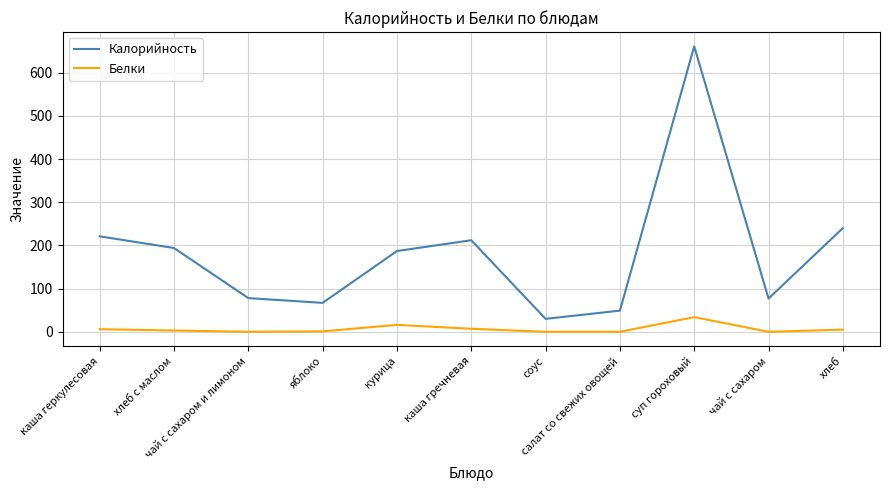

What is the maximum value for Калорийность?

661